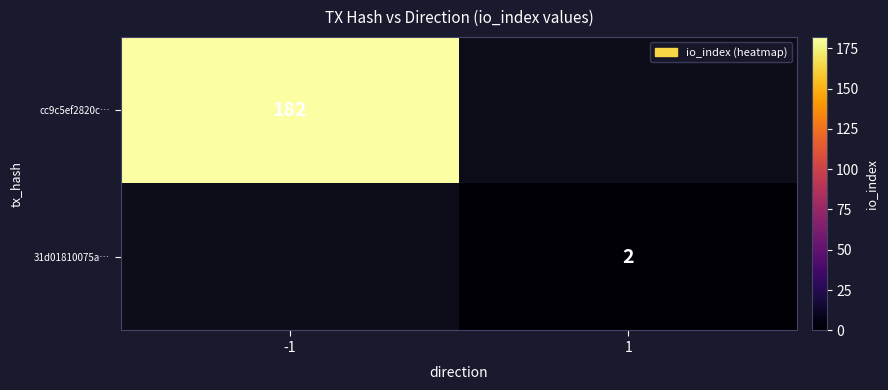

The value of 31d01810075a… at 1 is 1. True or false?

False